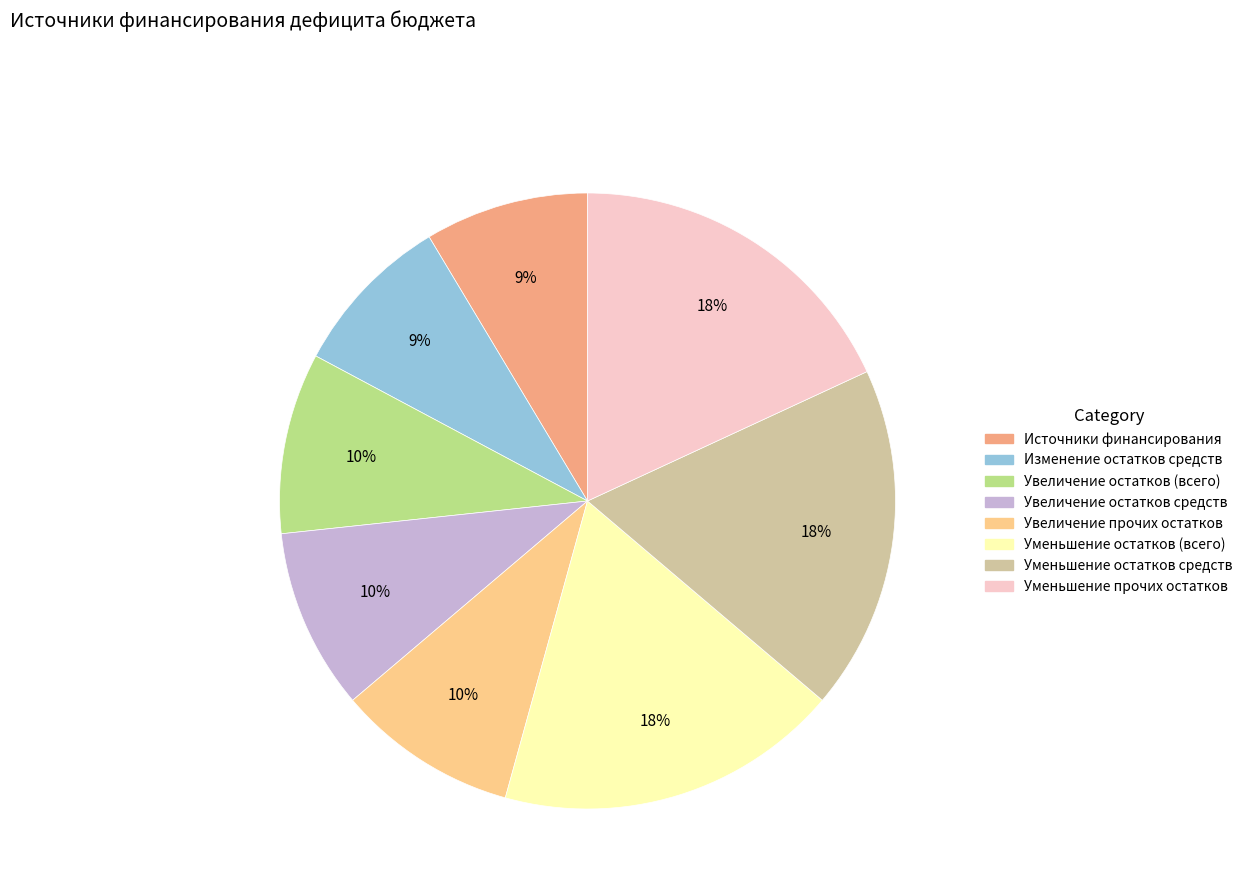

Is there any slice that represents more than half of the pie?

No